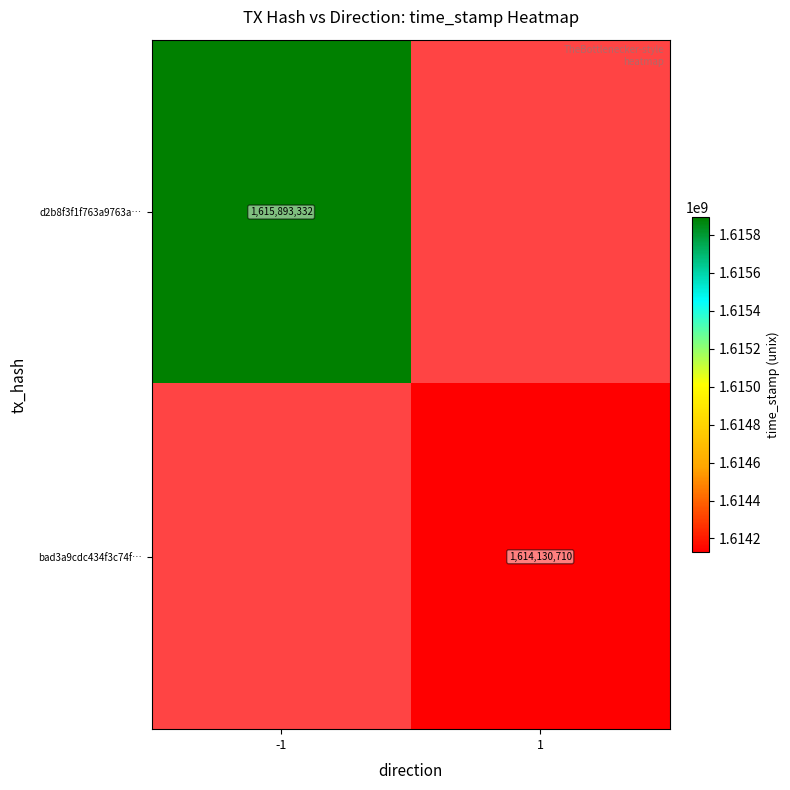

What is the minimum value shown in the chart?

1614130710.0